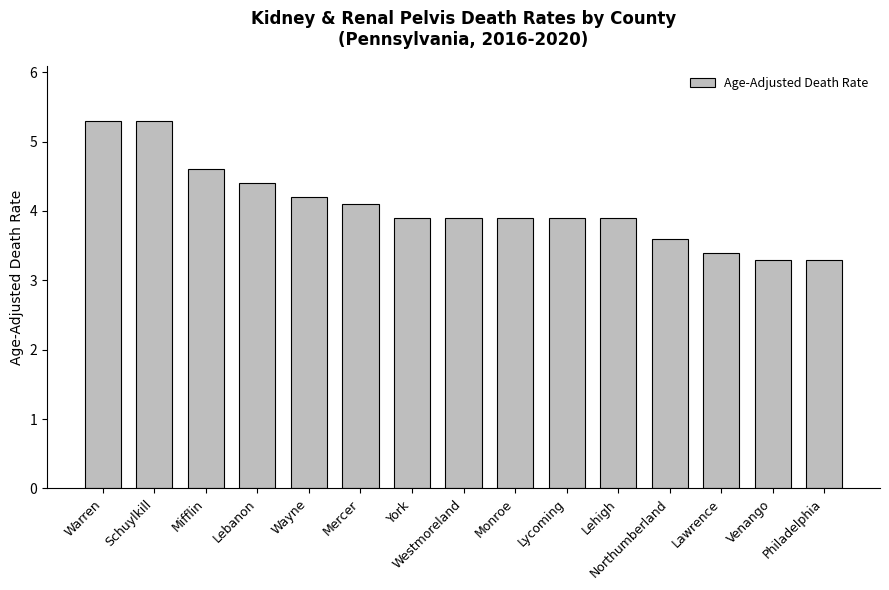

What is the difference between the second highest and second lowest values?

2.0